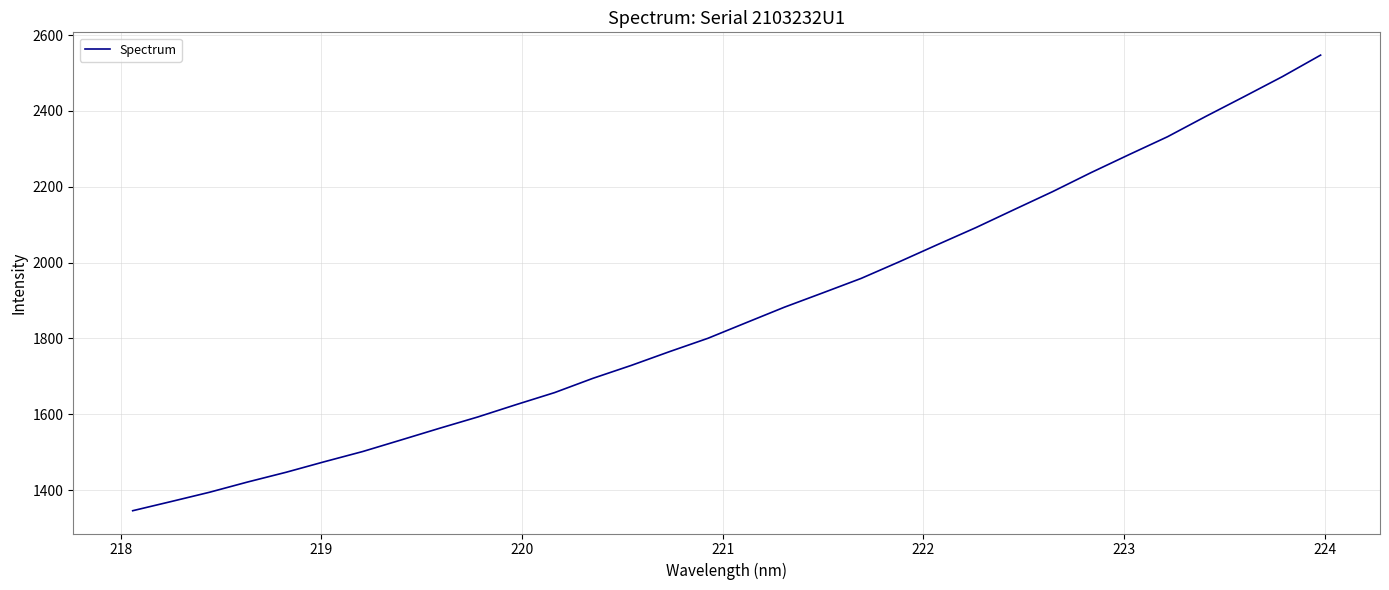

What is the greatest value displayed?

2547.0